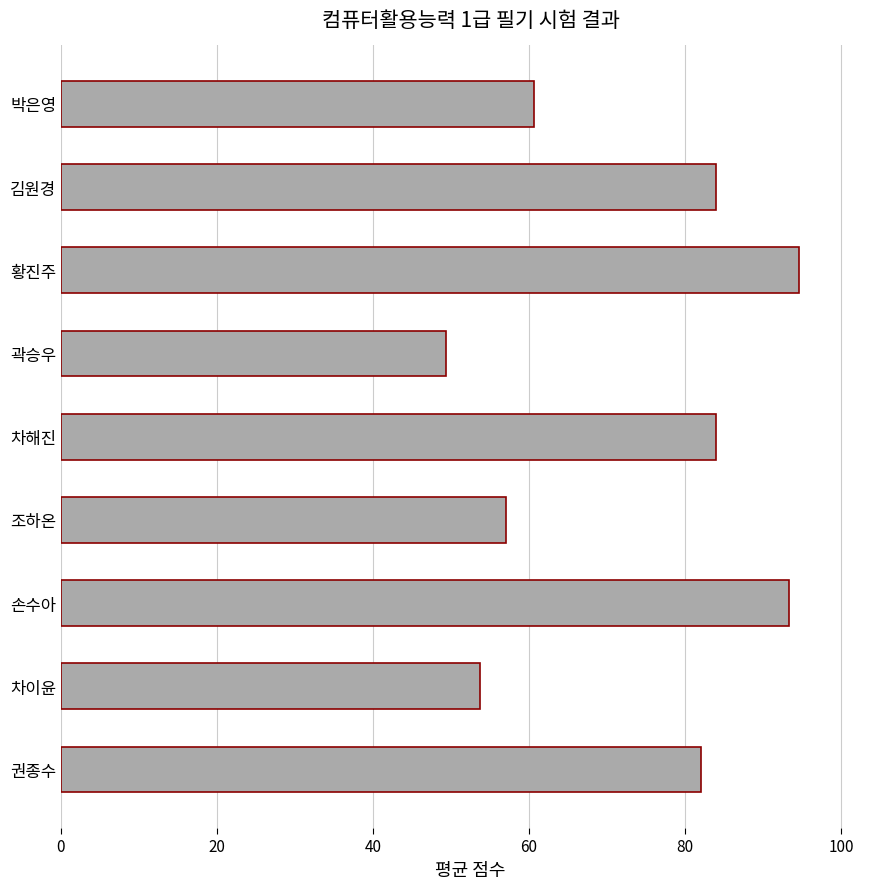

Is it true that the value at 조하온 is 37.5?

False